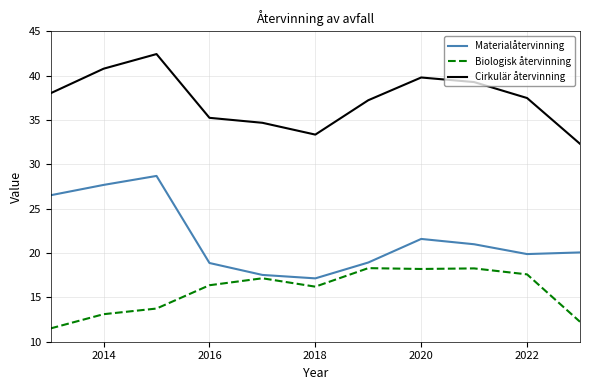

Which series has the widest spread of values?

Materialåtervinning